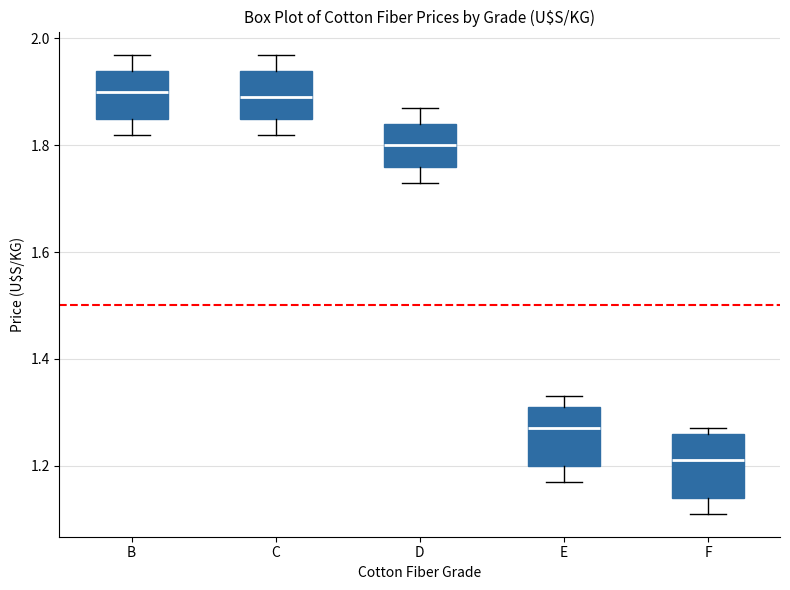

Where does the lower whisker of the box for B end on the y-axis? The values are not printed on the chart, so give them approximately, as read against the axis.

1.82